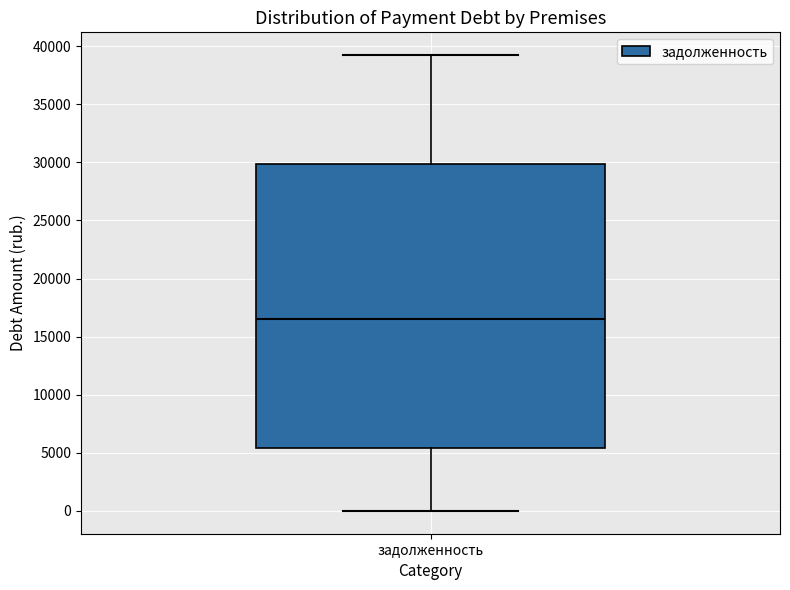

Read this box plot against the y-axis: the position of the median line, the range covered by the box, and the ends of both whiskers. The values are not printed on the chart, so give them approximately, as read against the axis.

median 16500, box 5500 to 30000, whiskers 0 to 39000